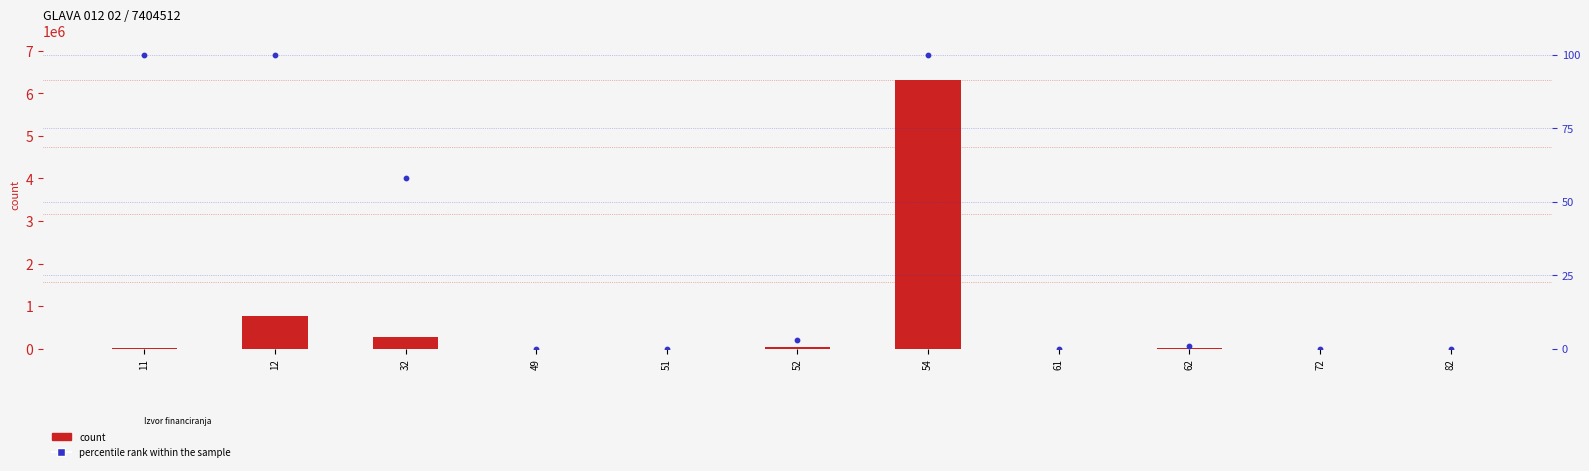

At which category is the sum across all series the highest?

54